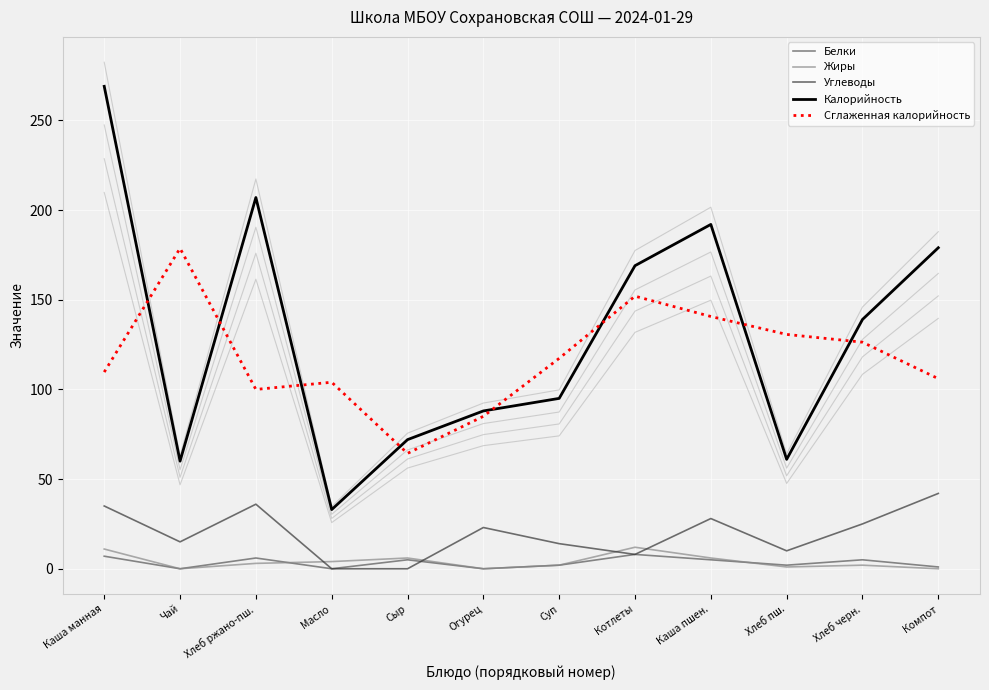

How many intersections are there between Жиры and Углеводы?

4